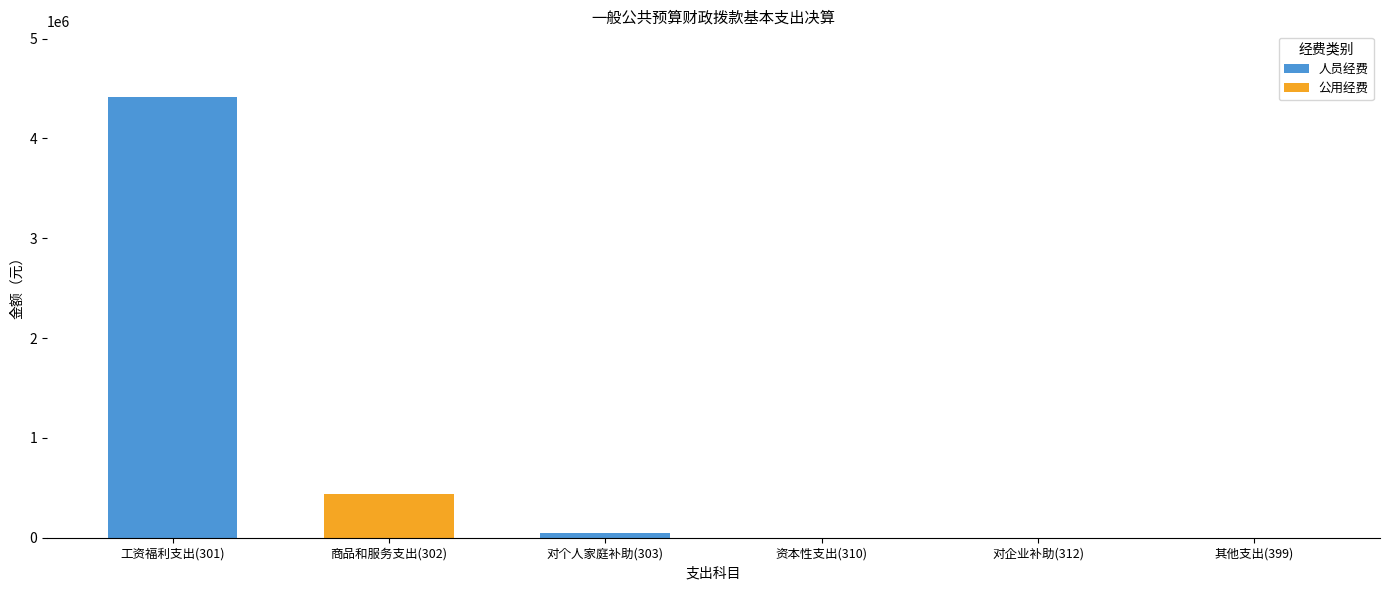

The value of 人员经费 at 资本性支出(310) is 1581302.8. True or false?

False